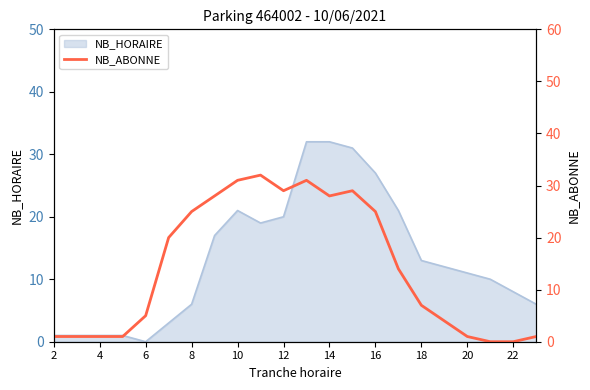

How many lines are shown in the chart?

1